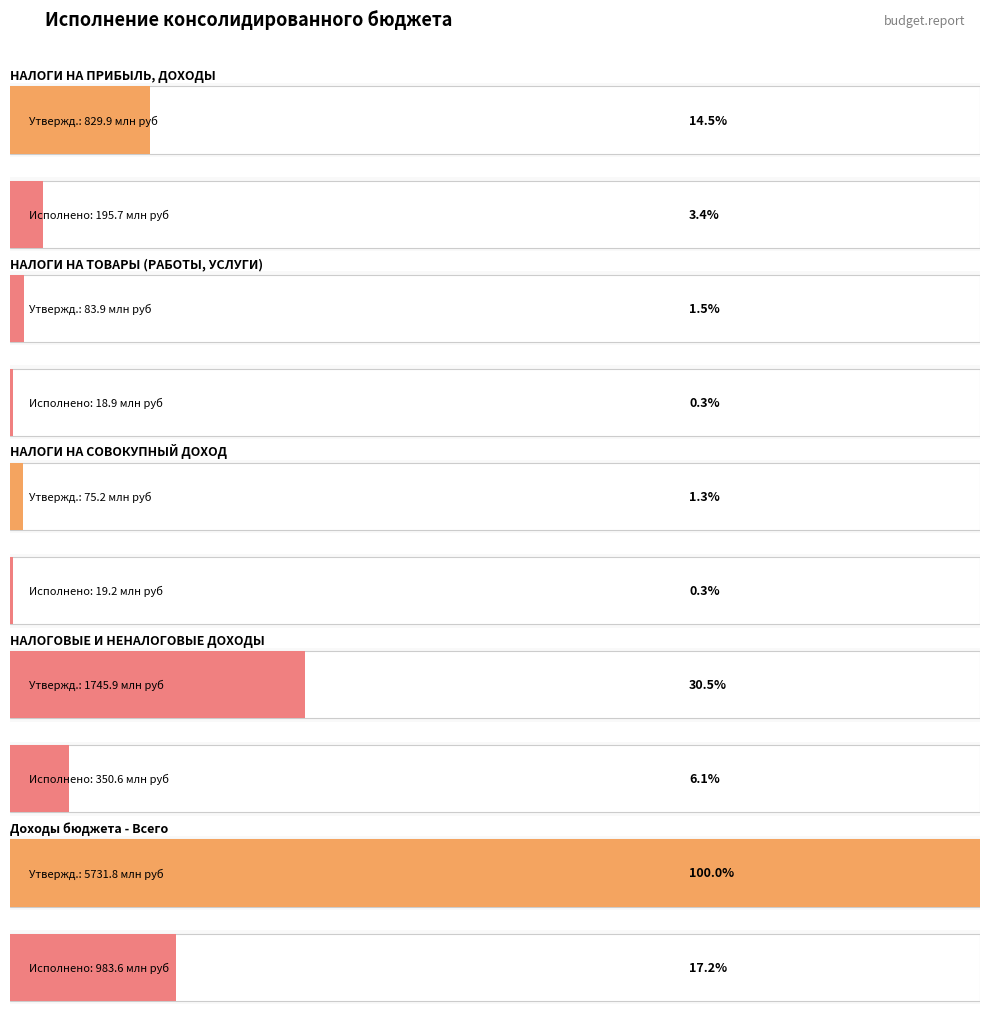

Reading right to left, transcribe all the data shown in this chart.

Утвержденные бюджетные назначения: Доходы бюджета - Всего=5731845000.0	НАЛОГОВЫЕ И НЕНАЛОГОВЫЕ ДОХОДЫ=1745938000.0	НАЛОГИ НА СОВОКУПНЫЙ ДОХОД=75215000.0	НАЛОГИ НА ТОВАРЫ (РАБОТЫ, УСЛУГИ)=83861000.0	НАЛОГИ НА ПРИБЫЛЬ, ДОХОДЫ=829923000.0
Исполнено: Доходы бюджета - Всего=983551855.7	НАЛОГОВЫЕ И НЕНАЛОГОВЫЕ ДОХОДЫ=350563910.2	НАЛОГИ НА СОВОКУПНЫЙ ДОХОД=19232887.2	НАЛОГИ НА ТОВАРЫ (РАБОТЫ, УСЛУГИ)=18862276.9	НАЛОГИ НА ПРИБЫЛЬ, ДОХОДЫ=195740786.3